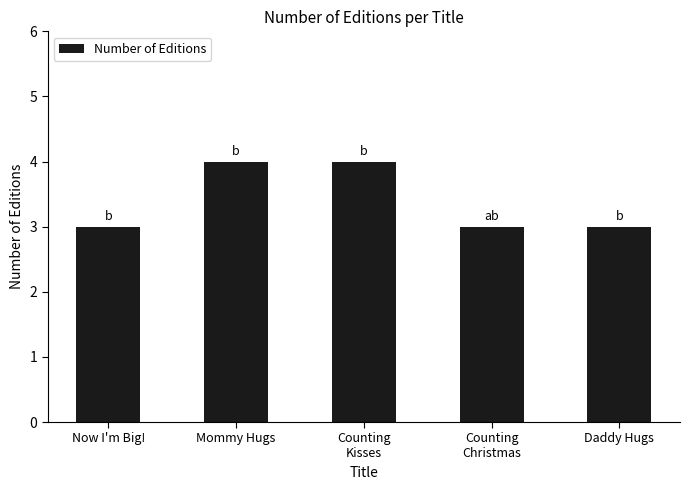

Reading left to right, extract all data points from this chart.

Now I'm Big!=3	Mommy Hugs=4	Counting
Kisses=4	Counting
Christmas=3	Daddy Hugs=3